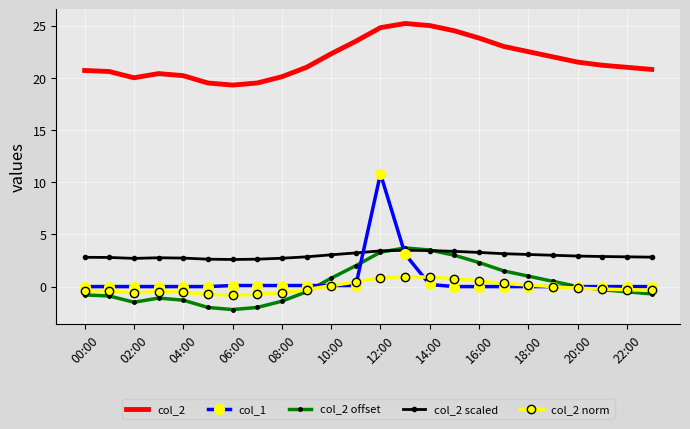

What is the difference between the second highest and second lowest values in the col_2 scaled series?

0.8